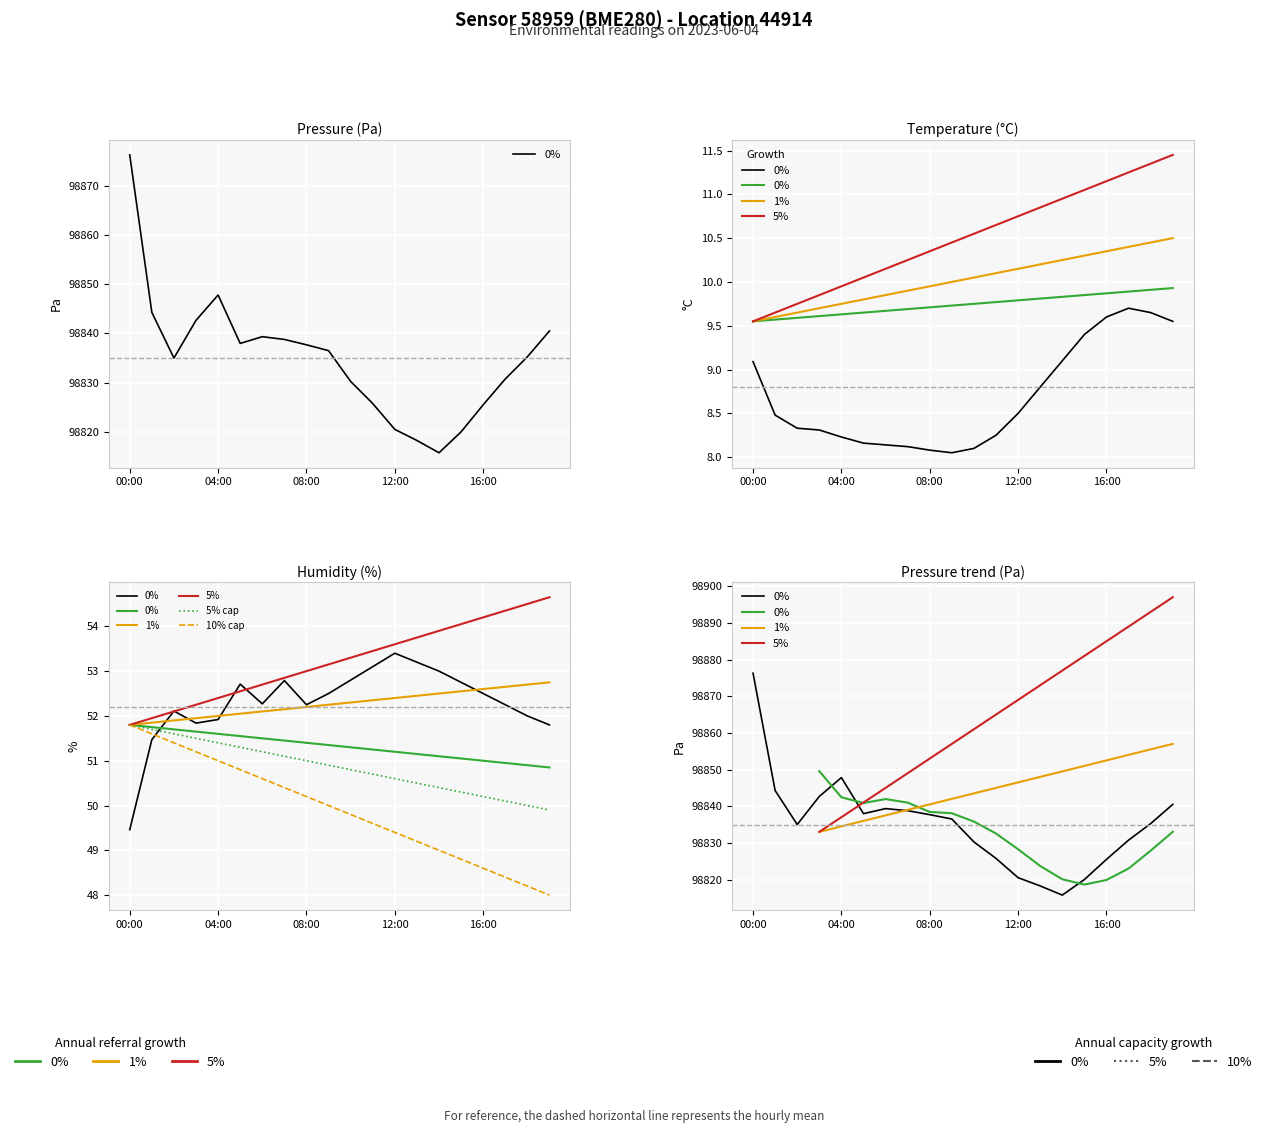

Is this an area chart (filled region under the line)?

No